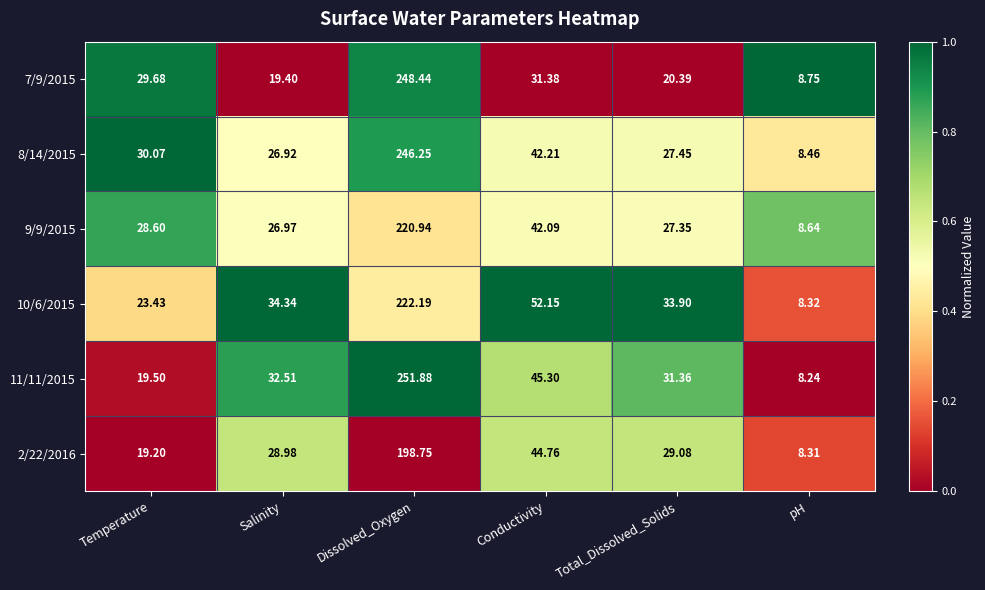

Rank the series by their maximum value, from lowest to highest.

2/22/2016, 9/9/2015, 10/6/2015, 8/14/2015, 7/9/2015, 11/11/2015